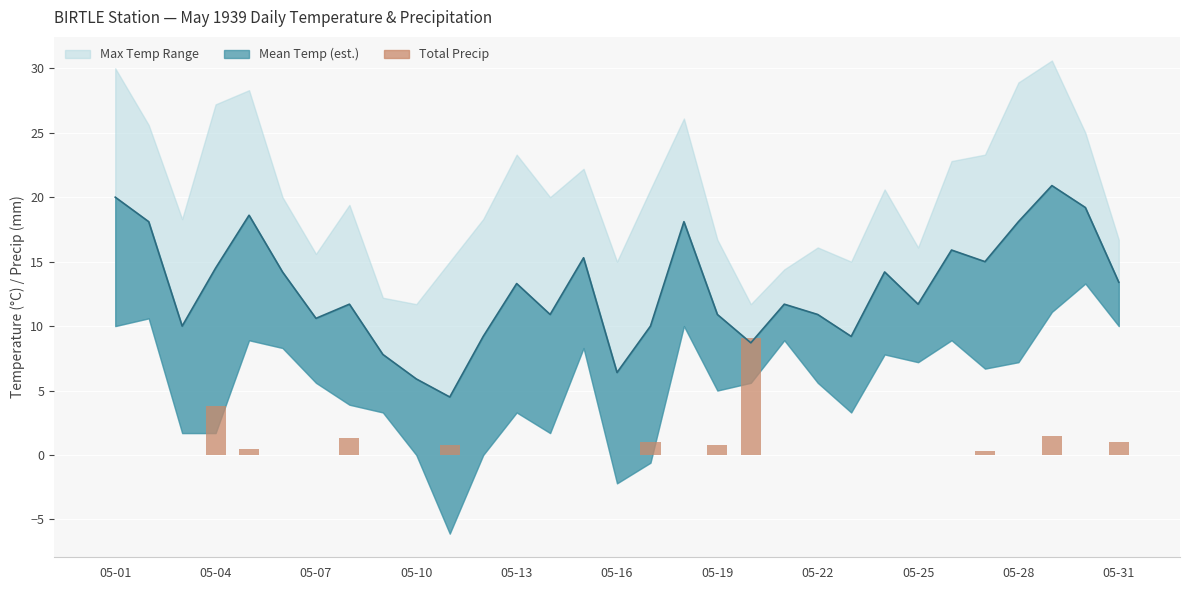

How many data points does each series have?

31